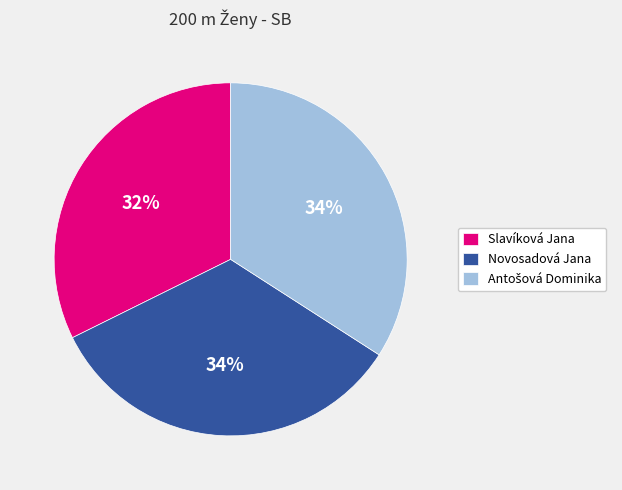

What percentage is the Novosadová Jana slice, to the nearest percent?

34%